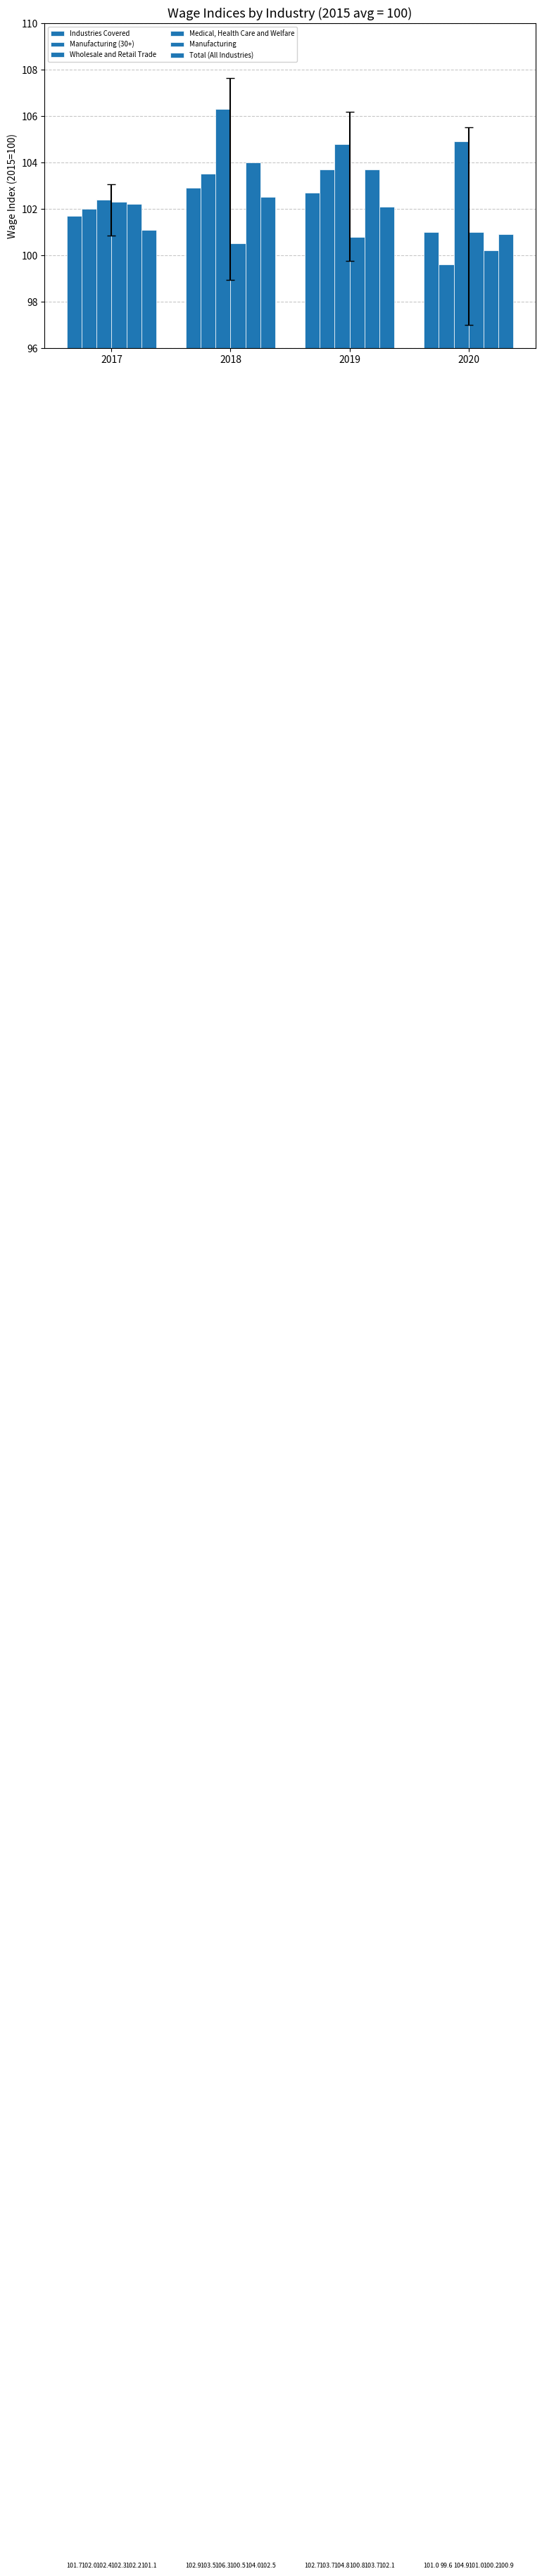

What is the difference between the highest and lowest values at 2020?

5.3